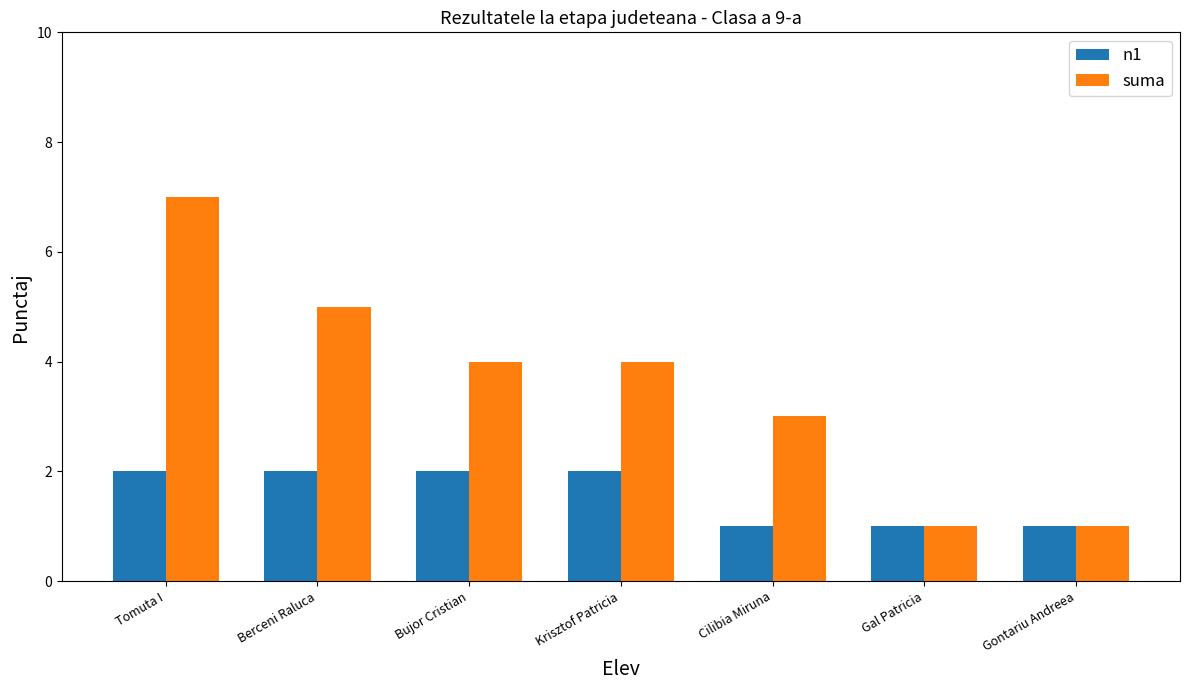

What position from the right is Gontariu Andreea?

1